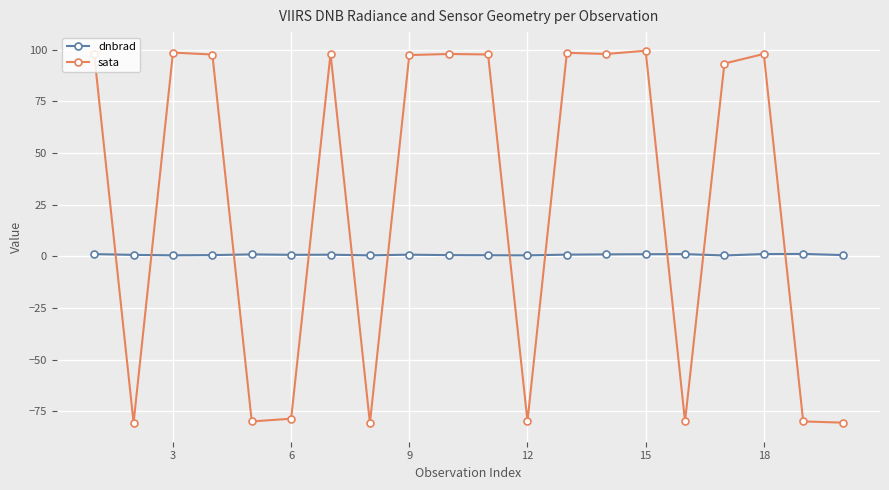

List the series in order of their overall mean, highest first.

sata, dnbrad